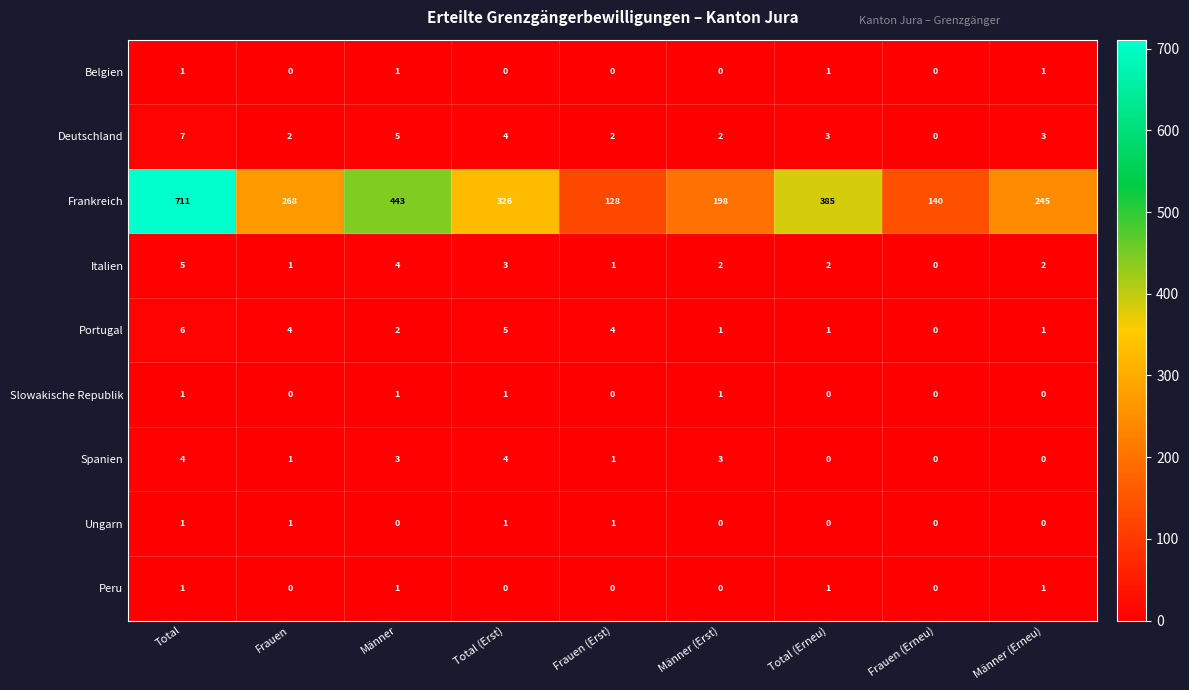

True or false: Italien has a value of 1 at Total (Erneu).

False